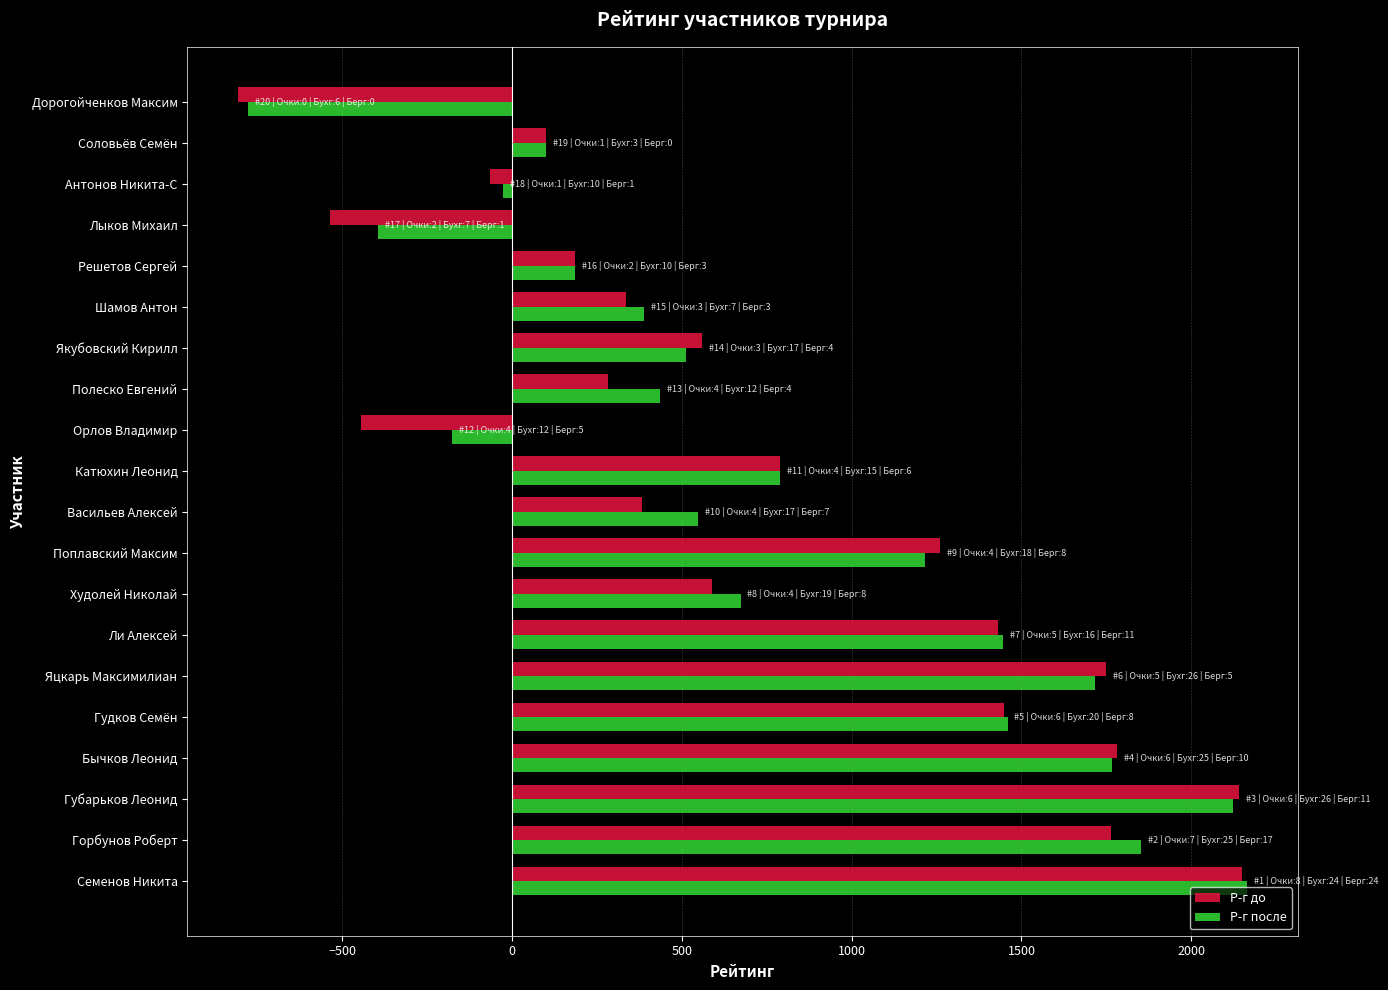

Which category has the lowest value in the Р-г до series?

Дорогойченков Максим